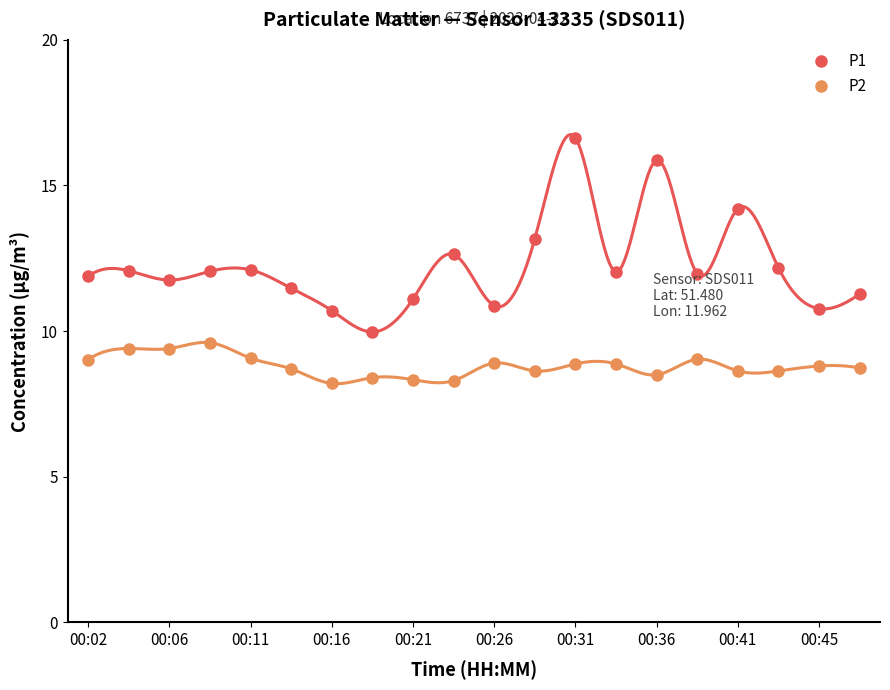

True or false: P2 and P1 cross at least once.

False